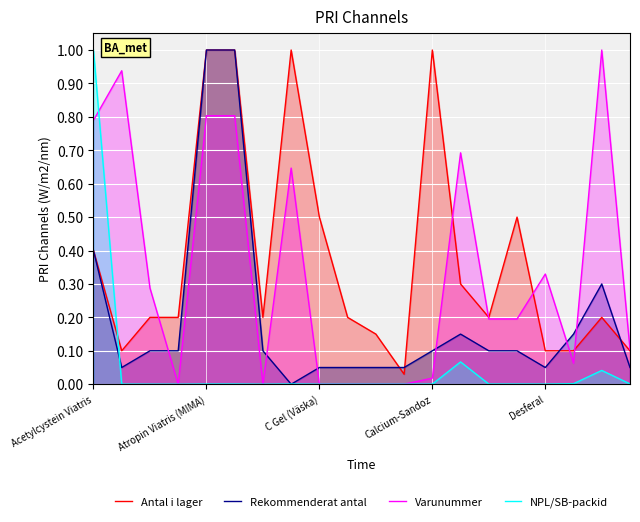

How many values in Rekommenderat antal are above zero?

19